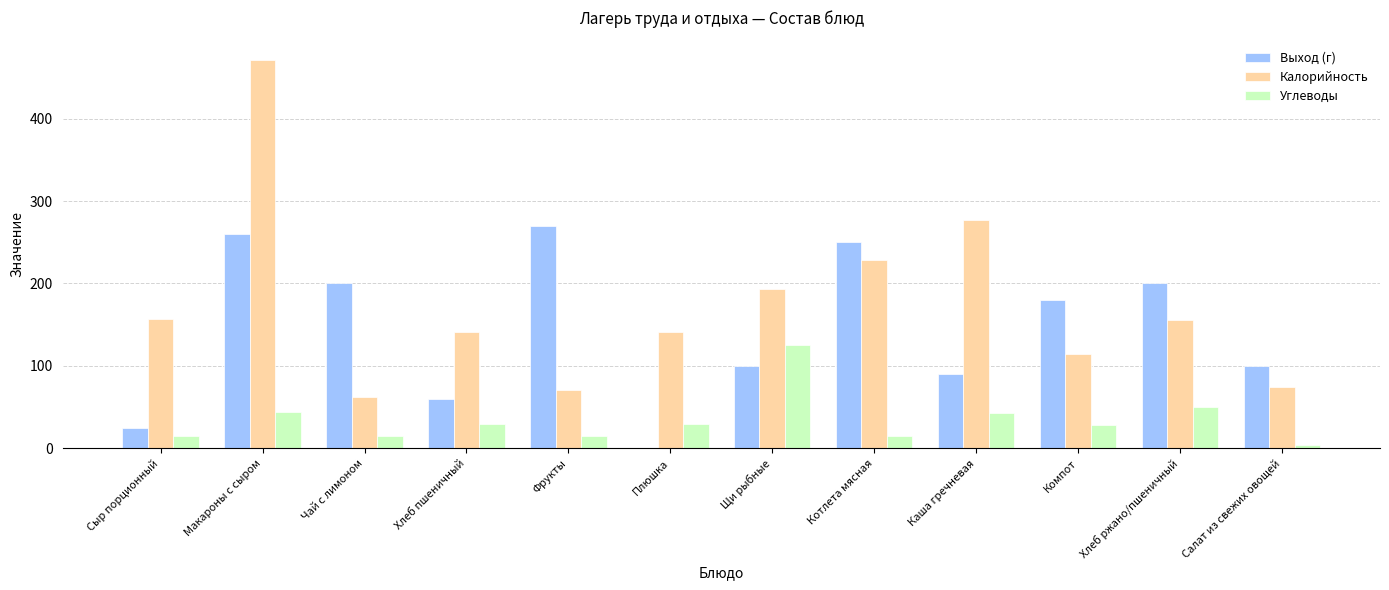

What is the spread (max minus min) of values at Хлеб ржано/пшеничный?

150.0